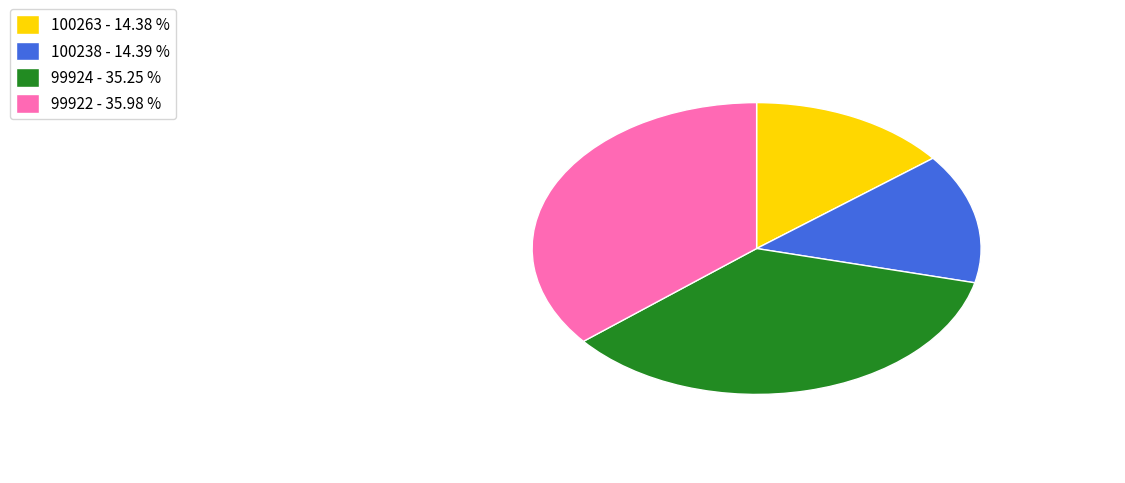

Do 100238 - 14.39 % and 99924 - 35.25 % together represent more than half of the pie?

No